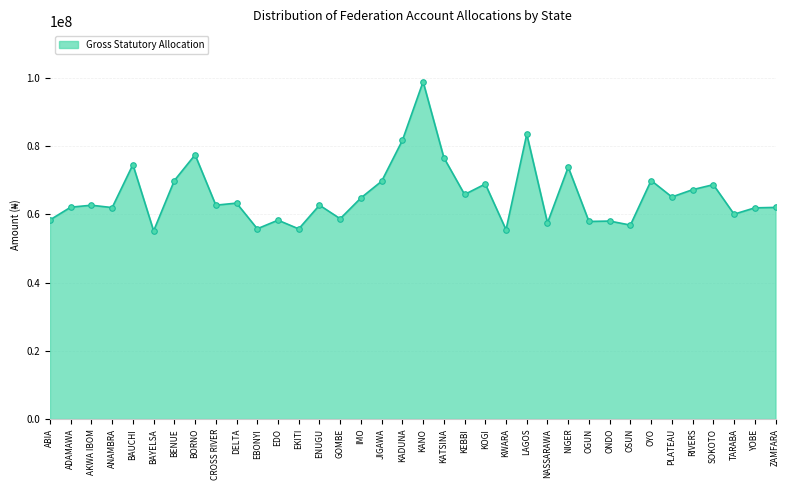

What is the ratio of the value at IMO to the value at JIGAWA?

0.9